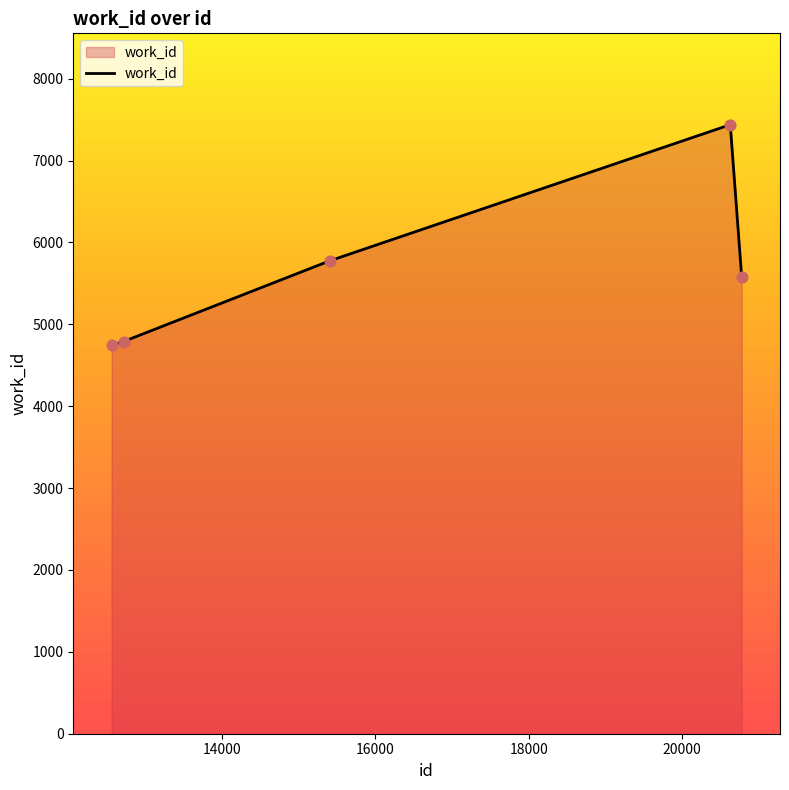

What is the average value?

5665